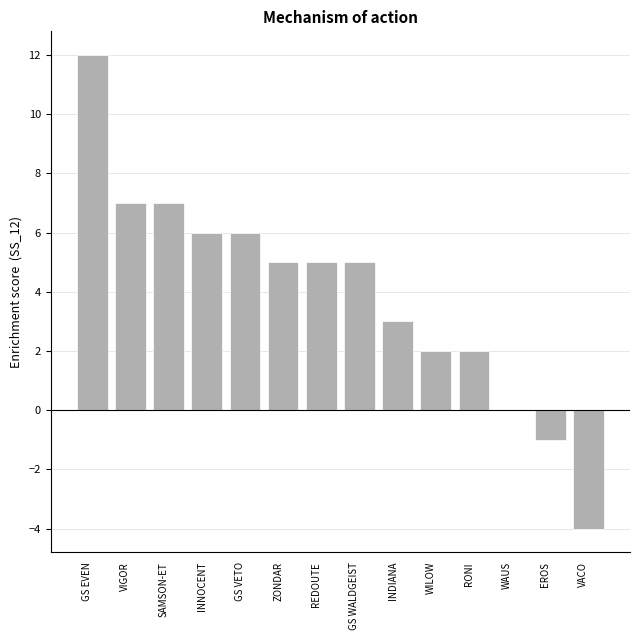

Between RONI and REDOUTE, which is larger?

REDOUTE